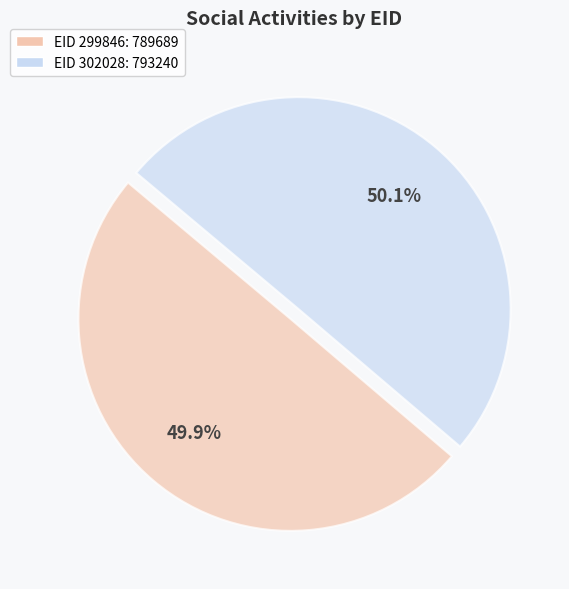

Count the number of slices in the pie.

2